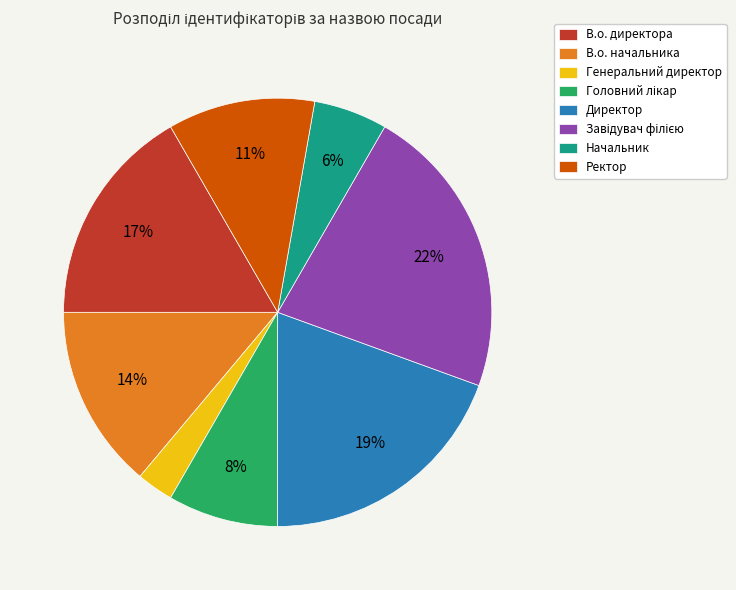

Is there a majority slice in this chart?

No